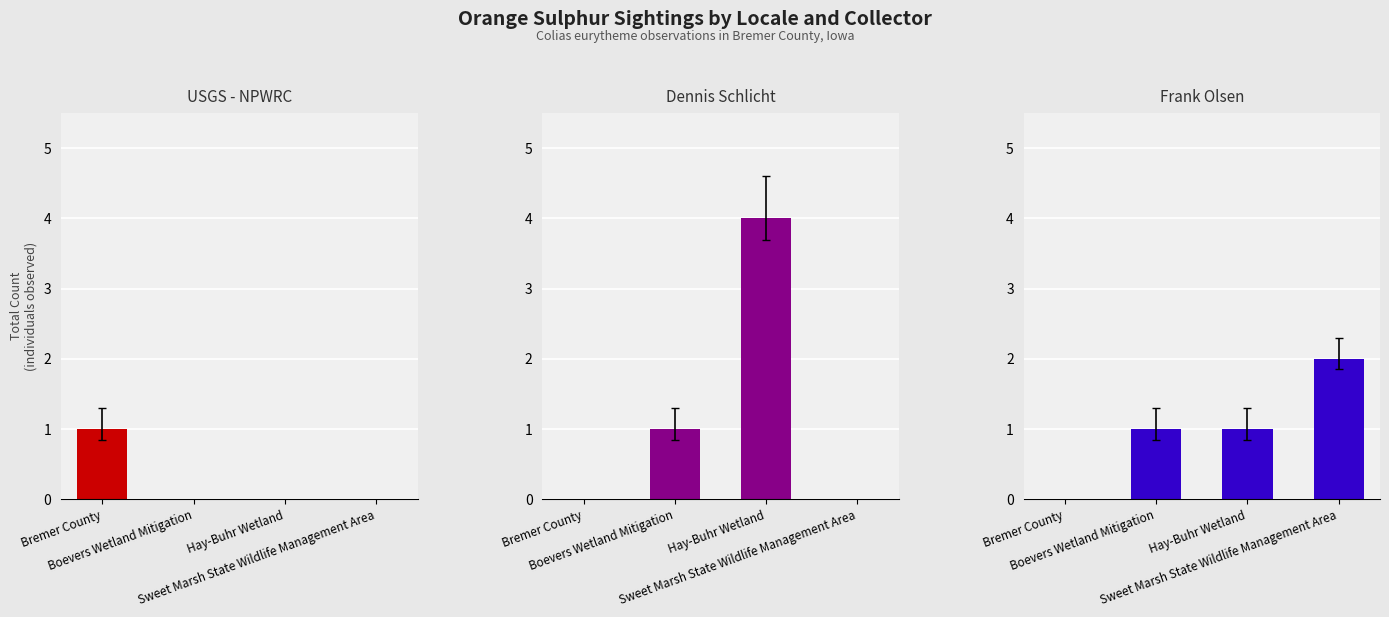

Which category has the lowest value in the Frank Olsen series?

Bremer County